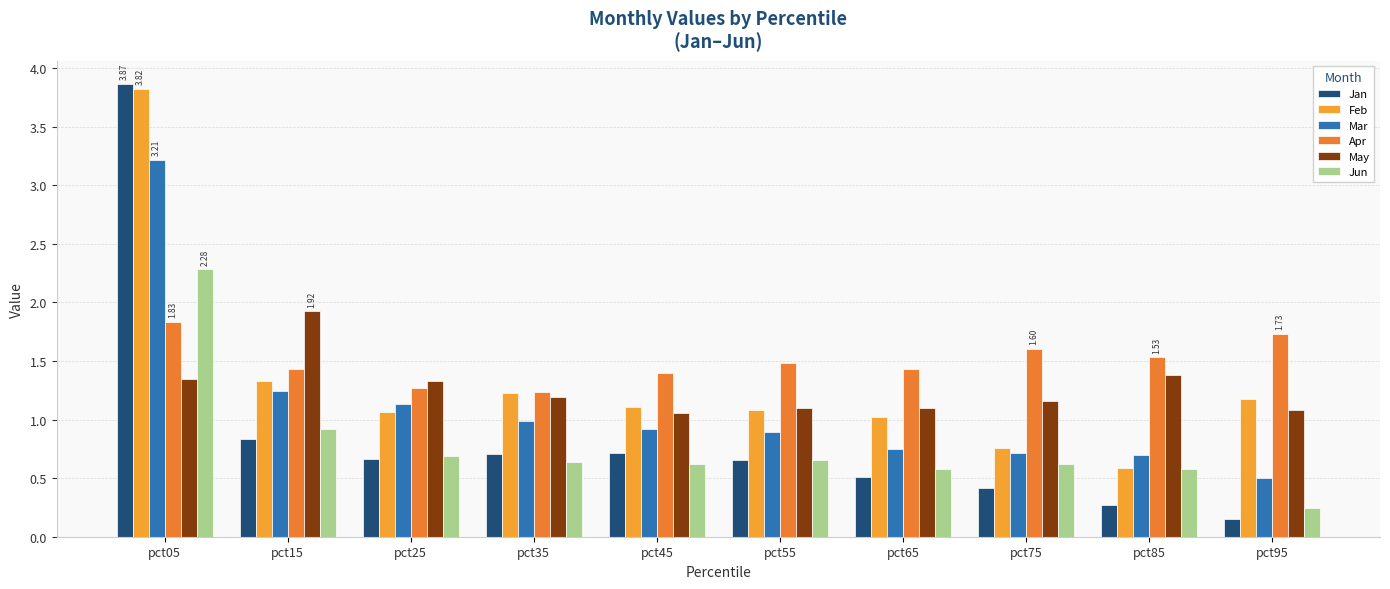

Count the number of data series in this chart.

6